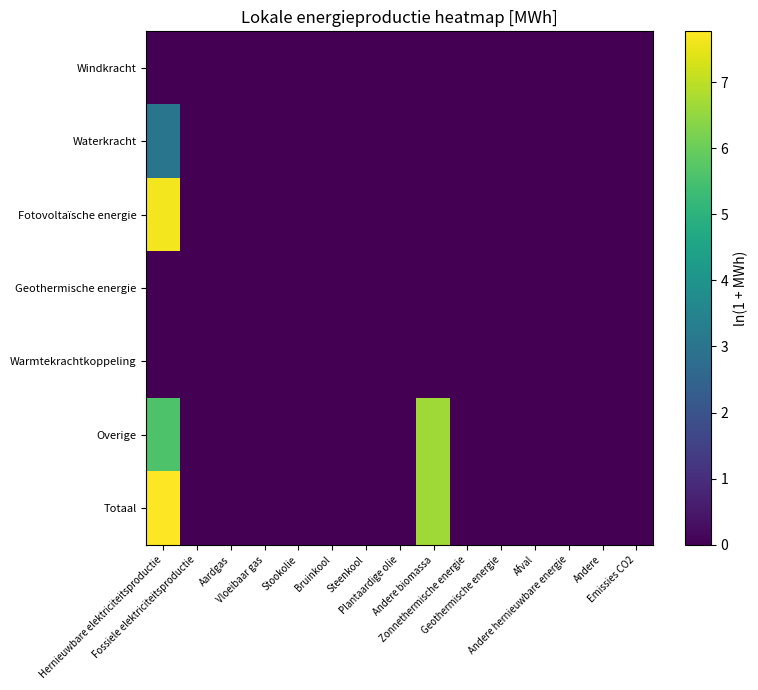

Between Plantaardige olie and Vloeibaar gas, which is larger?

Plantaardige olie